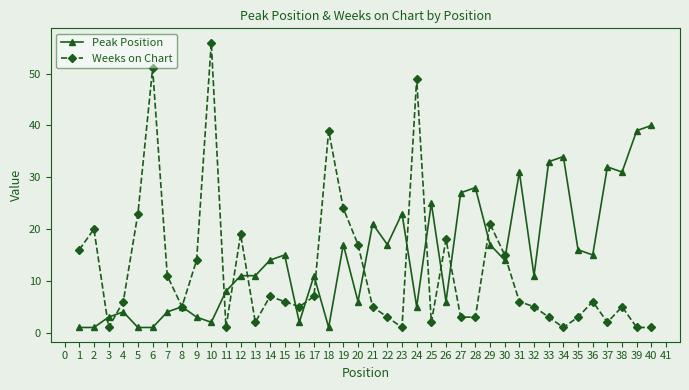

Between 20 and 21, which series saw the biggest shift?

Peak Position